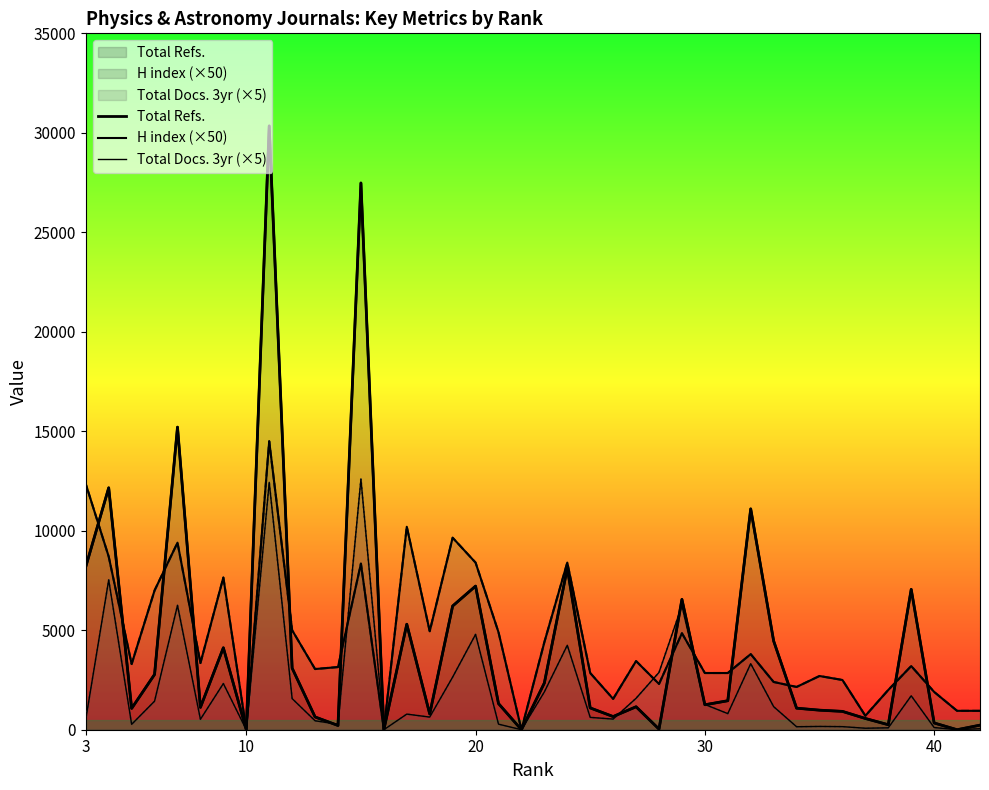

How many positive values does the Total Docs. 3yr (×5) series have?

36